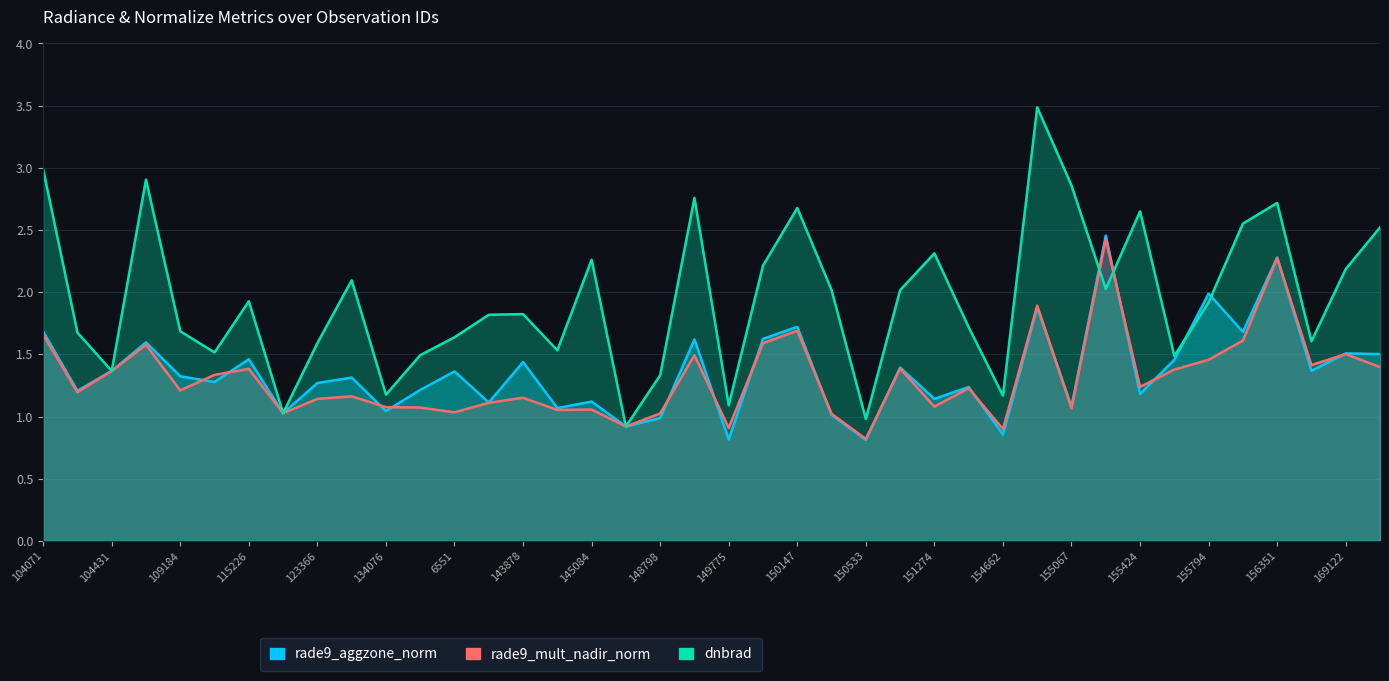

Reading left to right, extract all data points from this chart.

rade9_aggzone_norm: 1.7	1.2	1.4	1.6	1.3	1.3	1.5	1.0	1.3	1.3	1.0	1.2	1.4	1.1	1.4	1.1	1.1	0.9	1.0	1.6	0.8	1.6	1.7	1.0	0.8	1.4	1.1	1.2	0.9	1.9	1.1	2.5	1.2	1.5	2.0	1.7	2.3	1.4	1.5	1.5
rade9_mult_nadir_norm: 1.7	1.2	1.4	1.6	1.2	1.3	1.4	1.0	1.1	1.2	1.1	1.1	1.0	1.1	1.2	1.1	1.1	0.9	1.0	1.5	0.9	1.6	1.7	1.0	0.8	1.4	1.1	1.2	0.9	1.9	1.1	2.4	1.2	1.4	1.5	1.6	2.3	1.4	1.5	1.4
dnbrad: 3.0	1.7	1.4	2.9	1.7	1.5	1.9	1.0	1.6	2.1	1.2	1.5	1.6	1.8	1.8	1.5	2.3	0.9	1.3	2.8	1.1	2.2	2.7	2.0	1.0	2.0	2.3	1.7	1.2	3.5	2.9	2.0	2.6	1.5	1.9	2.6	2.7	1.6	2.2	2.5